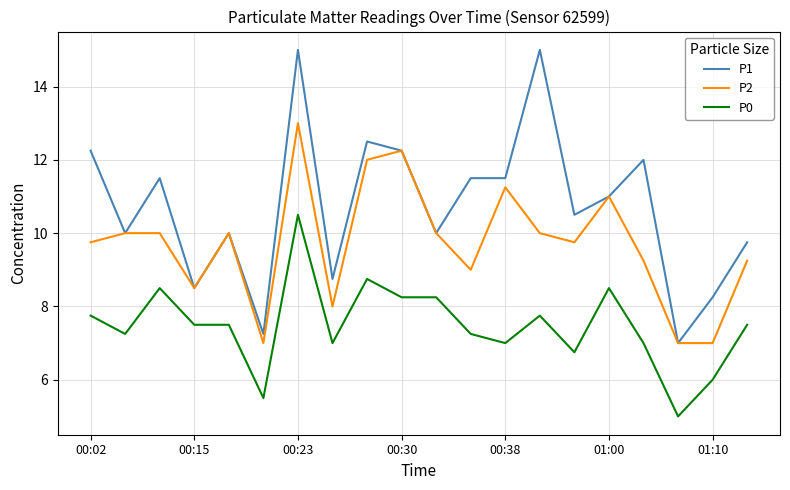

What is the minimum value shown in the chart?

5.0